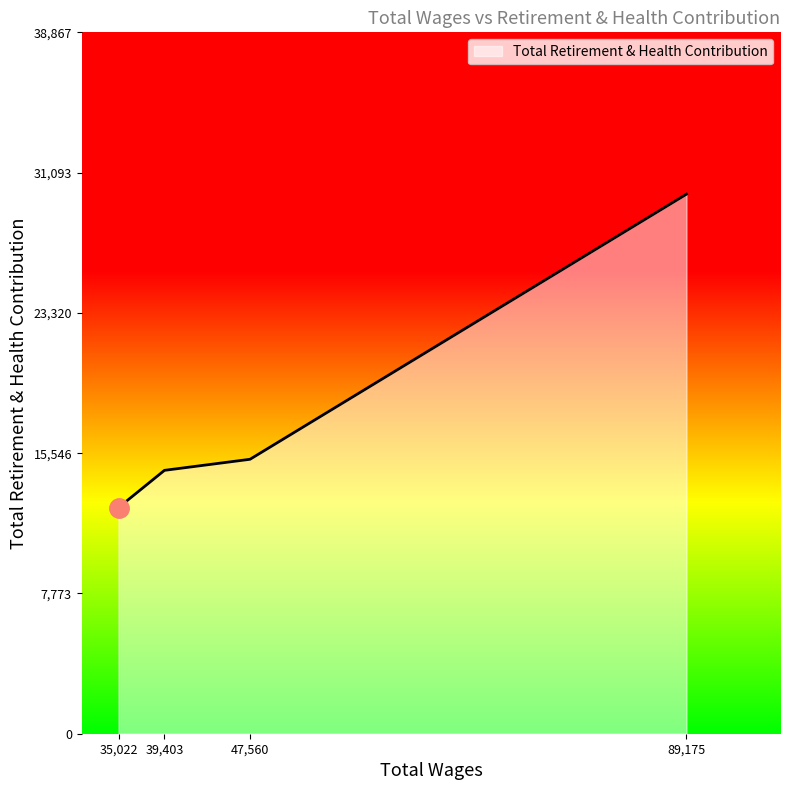

Between 47,560 and 89,175, which is larger?

89,175